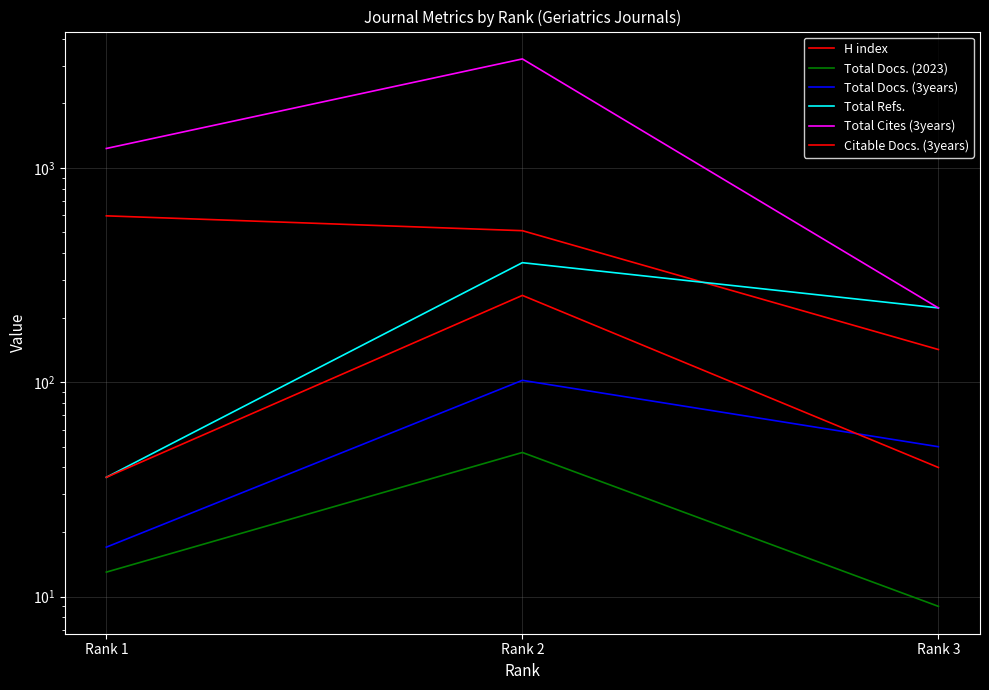

At Rank 1, list the series in order from smallest to largest.

Total Docs. (2023), Total Docs. (3years), Total Refs., Citable Docs. (3years), H index, Total Cites (3years)